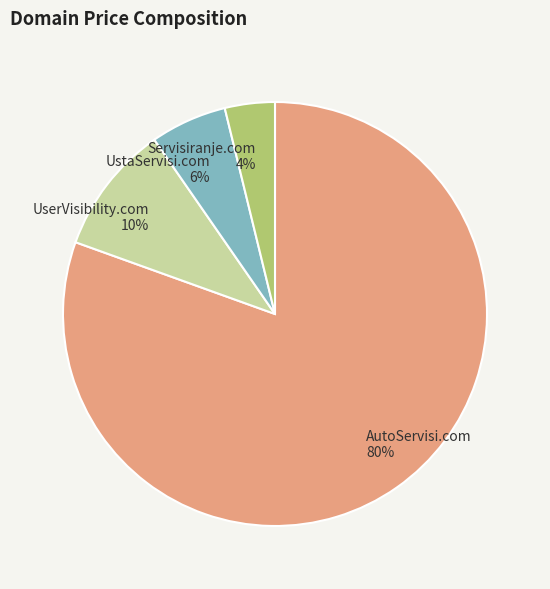

Count the number of slices in the pie.

4